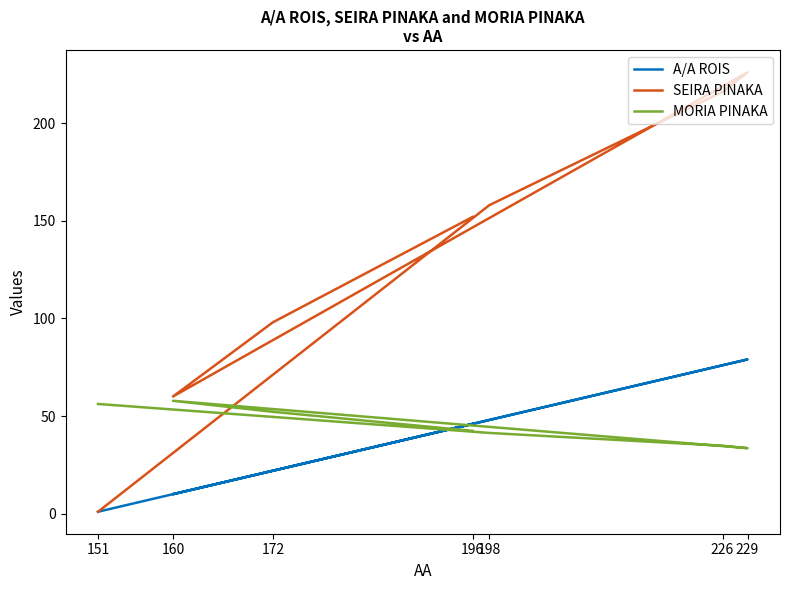

How many lines are shown in the chart?

3